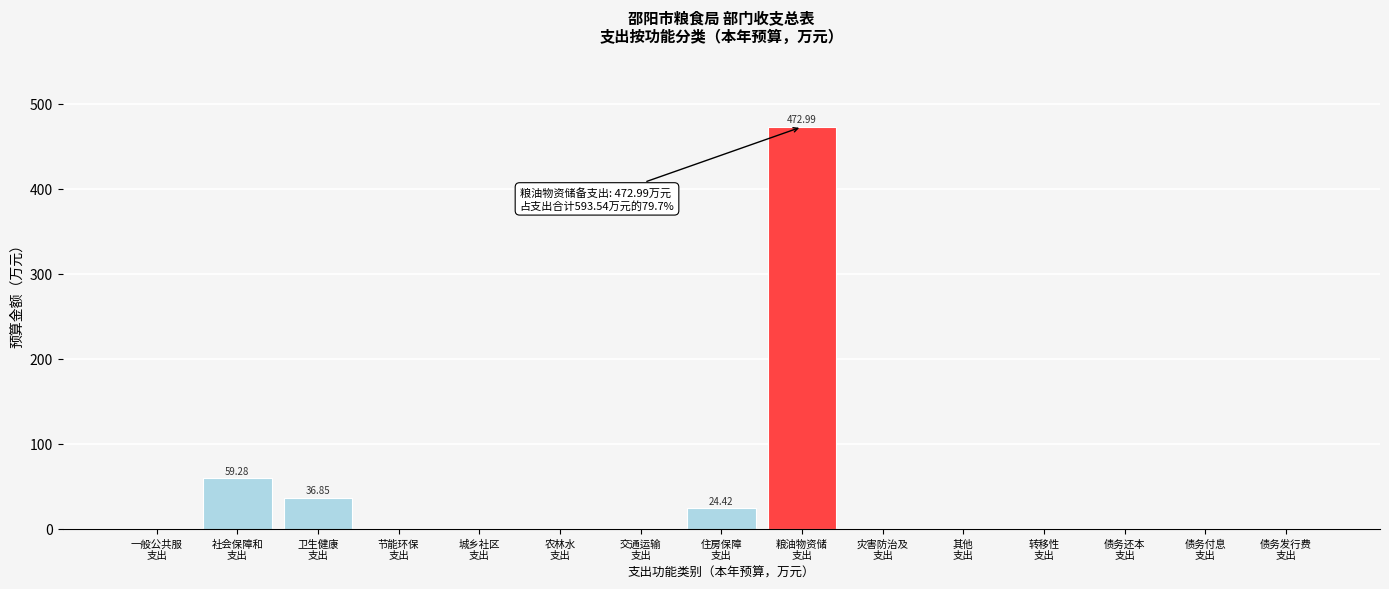

What is the sum of all values?

593.5